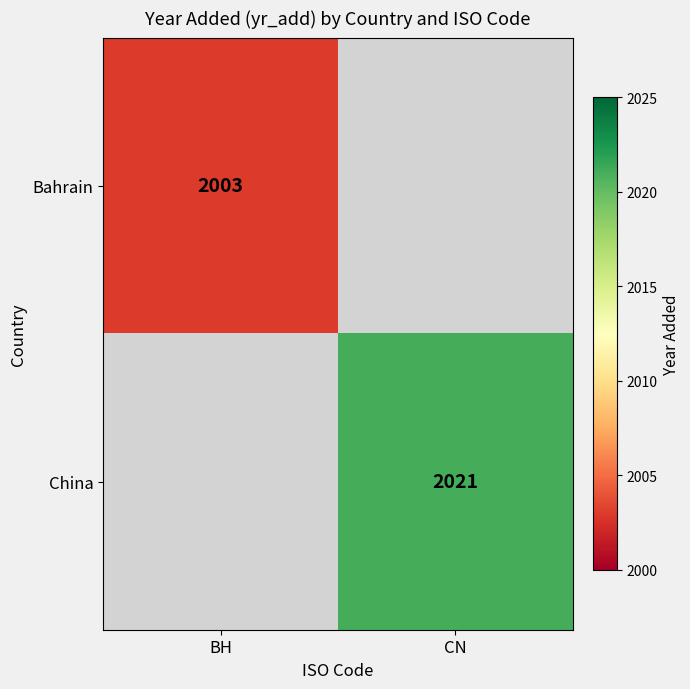

At which category does the chart reach its minimum across all series?

BH